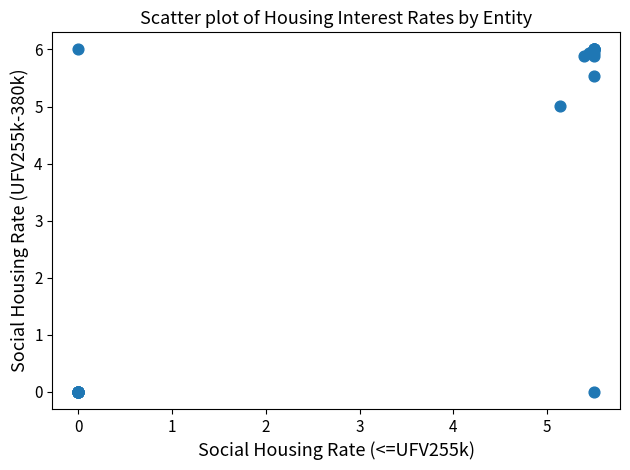

What Y value in the scatter plot is closest to 3?

5.0